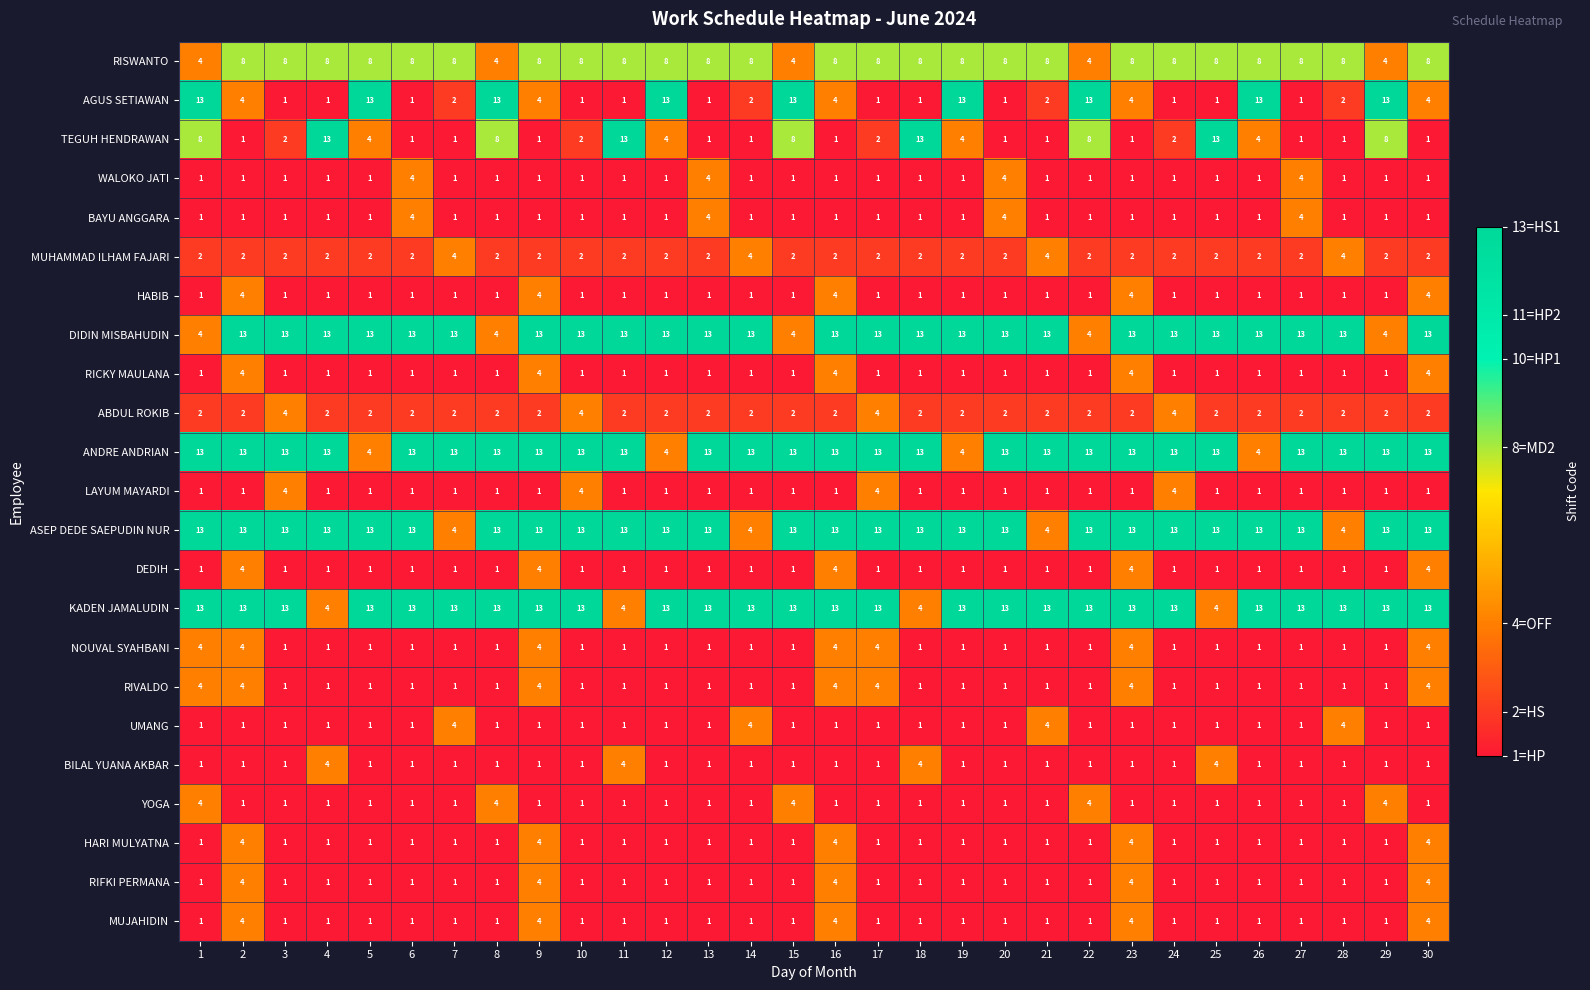

Between 10 and 22, which series saw the biggest shift?

AGUS SETIAWAN